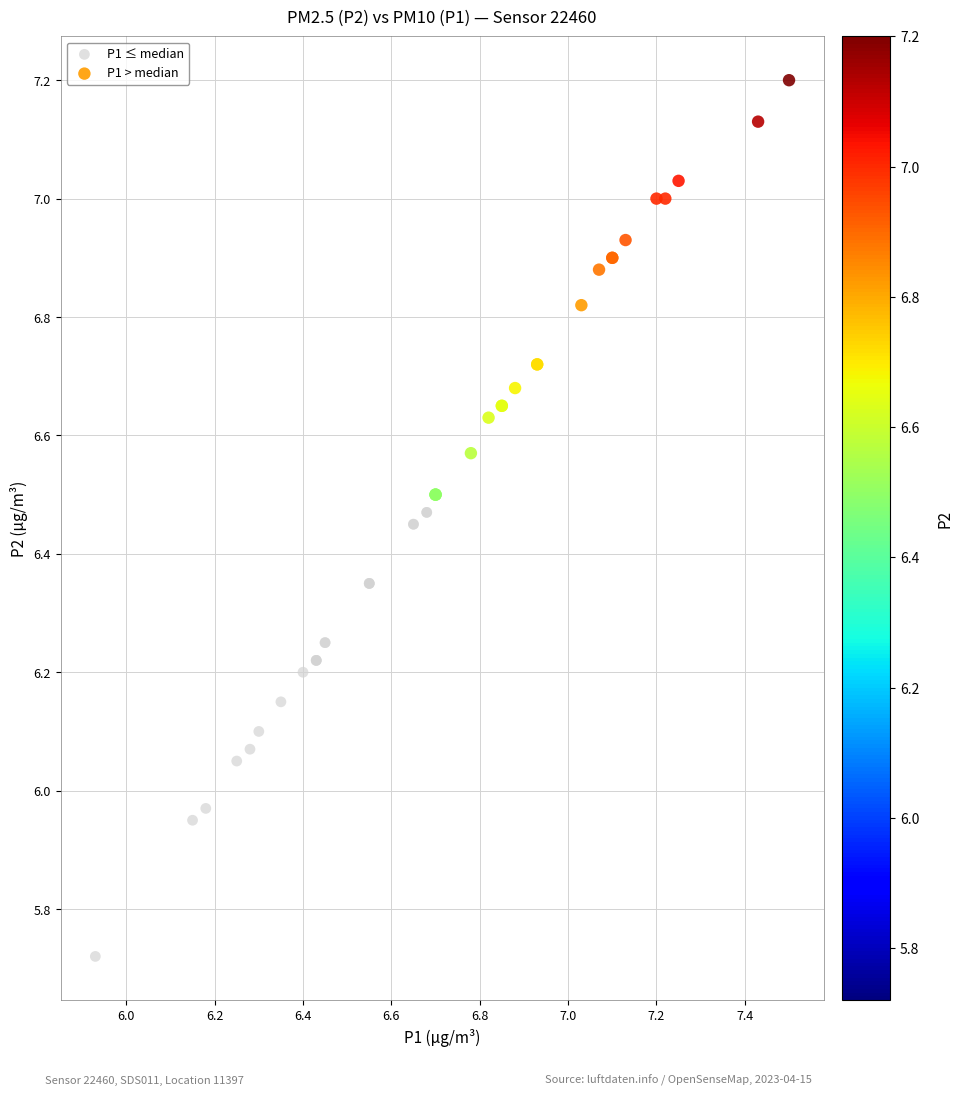

Which series reaches the maximum Y coordinate?

P1 > median